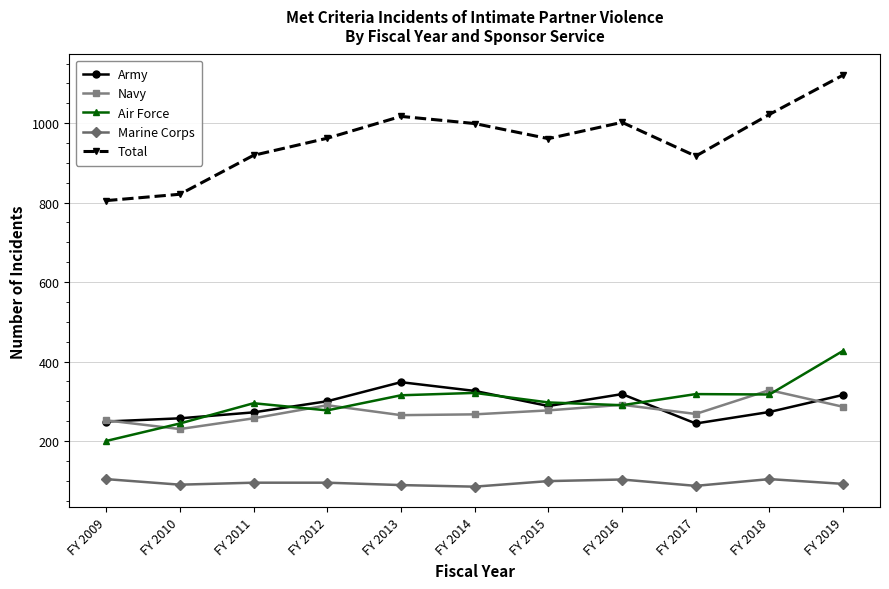

How many data points does each series have?

11